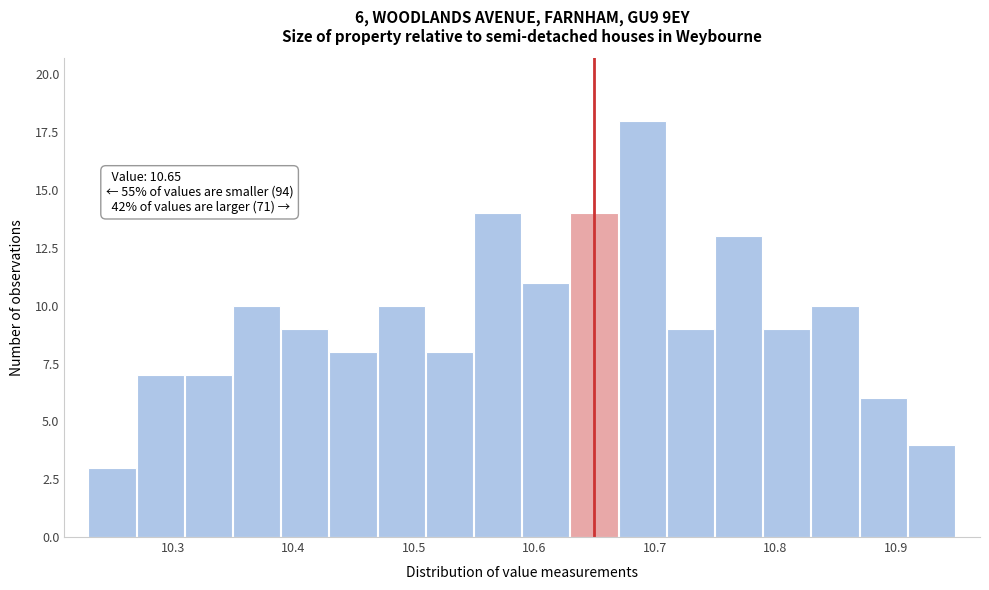

Over which range of the x-axis is the bar tallest?

10.67 to 10.71